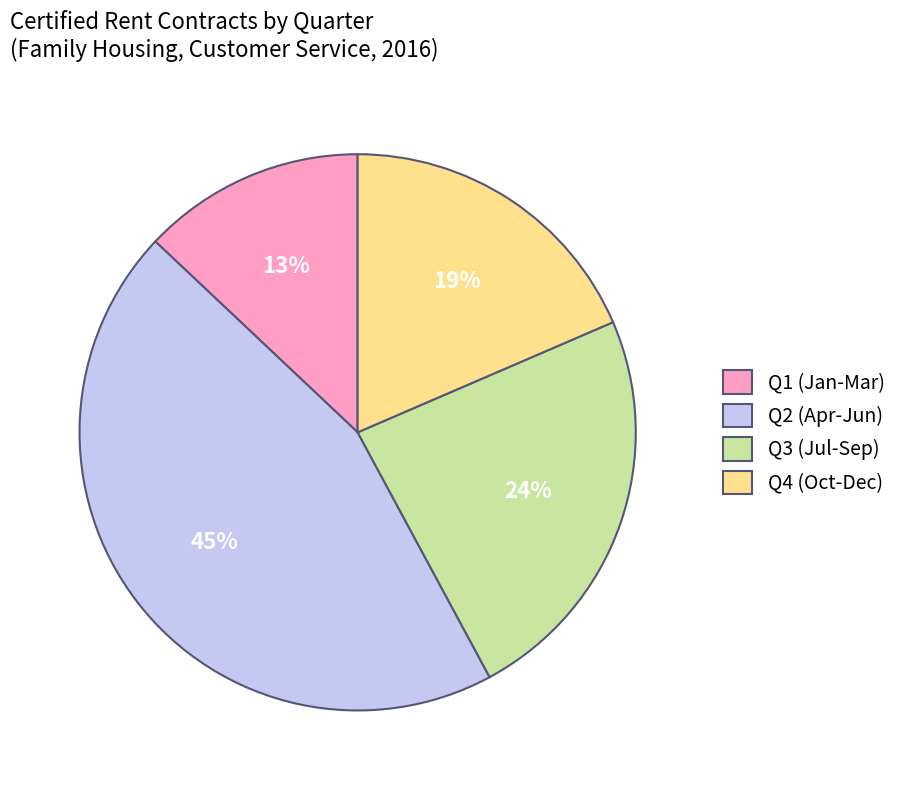

How many segments does this pie chart have?

4